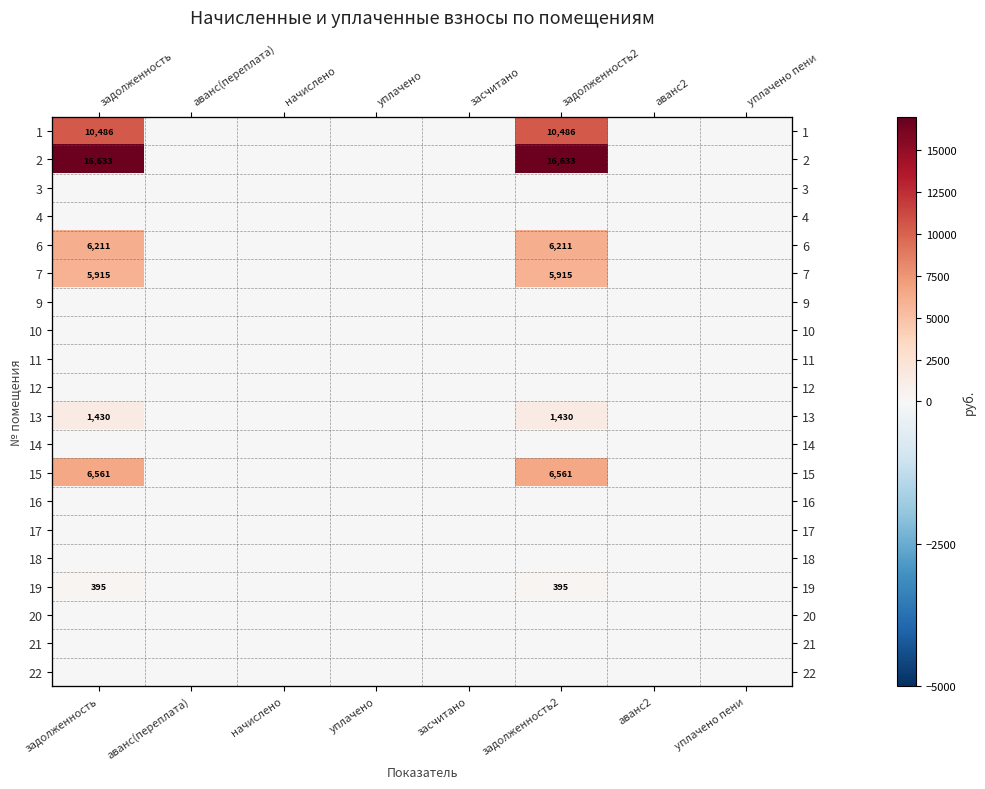

Between аванс(переплата) and уплачено пени, which is larger?

аванс(переплата)